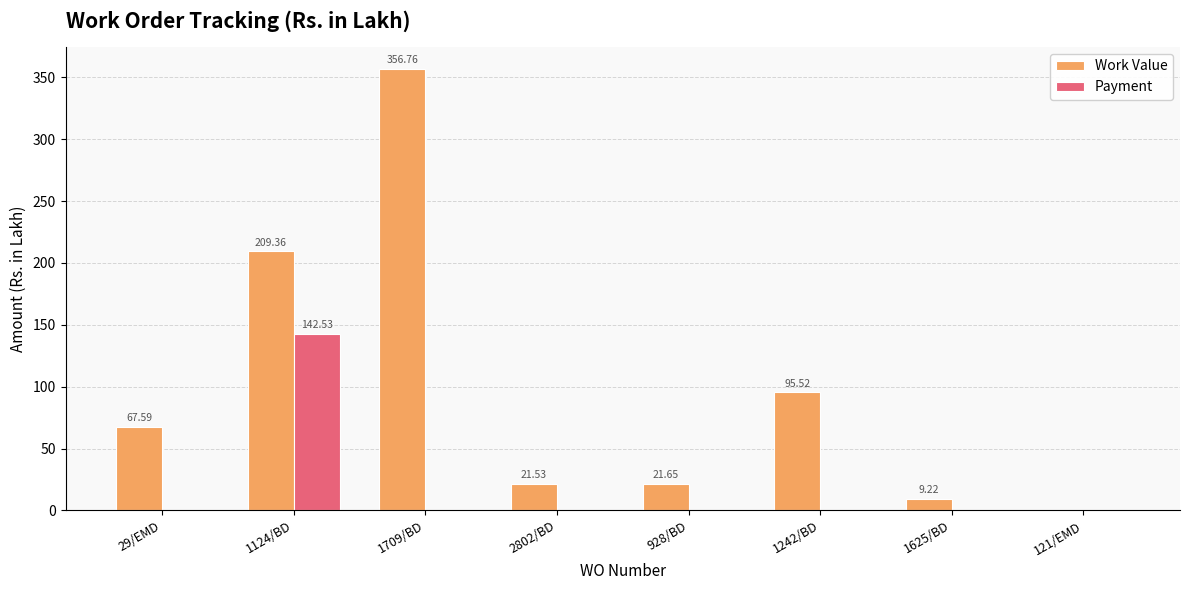

Is the value of Payment at 928/BD greater than the value of Work Value at 1242/BD?

No